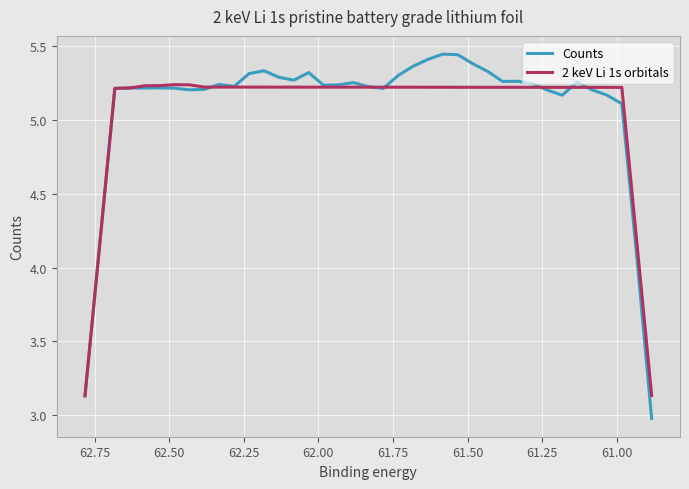

How many data points does each series have?

39